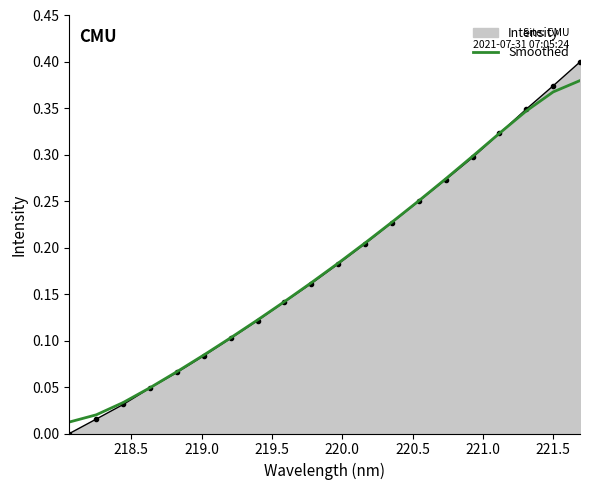

List the series in order of their peak value, highest first.

Intensity, Smoothed